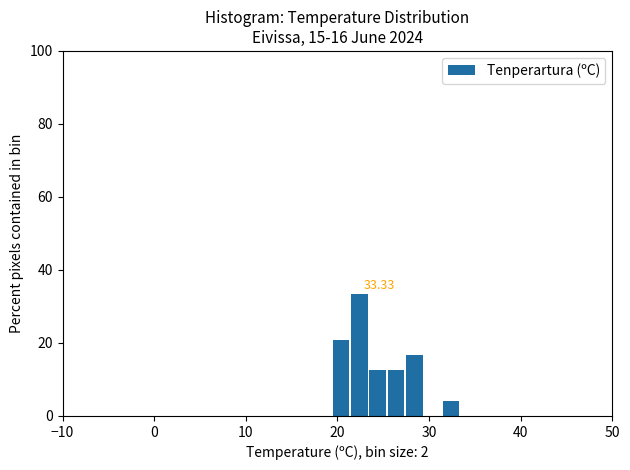

Read against the x-axis, roughly where is the centre of the tallest bar?

22